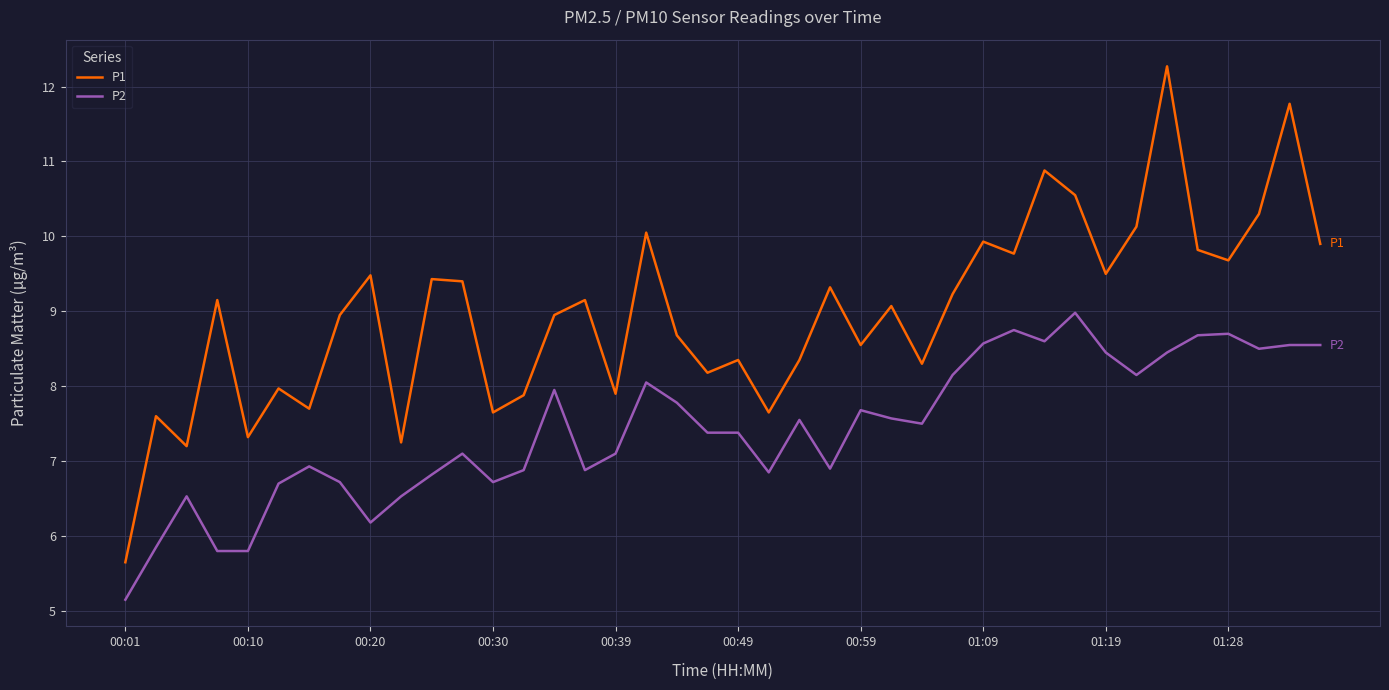

True or false: P2 and P1 intersect in this chart.

False